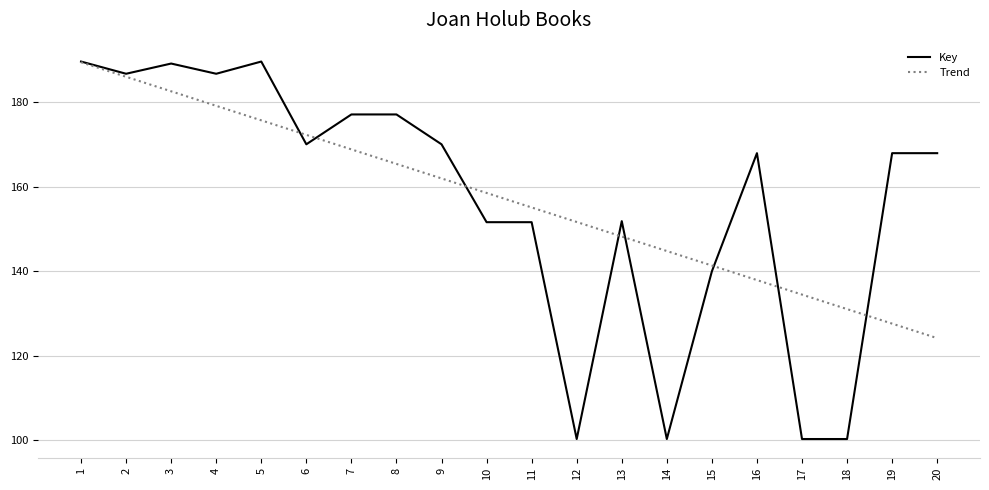

List the labels in order of Trend value, smallest first.

20, 19, 18, 17, 16, 15, 14, 13, 12, 11, 10, 9, 8, 7, 6, 5, 4, 3, 2, 1